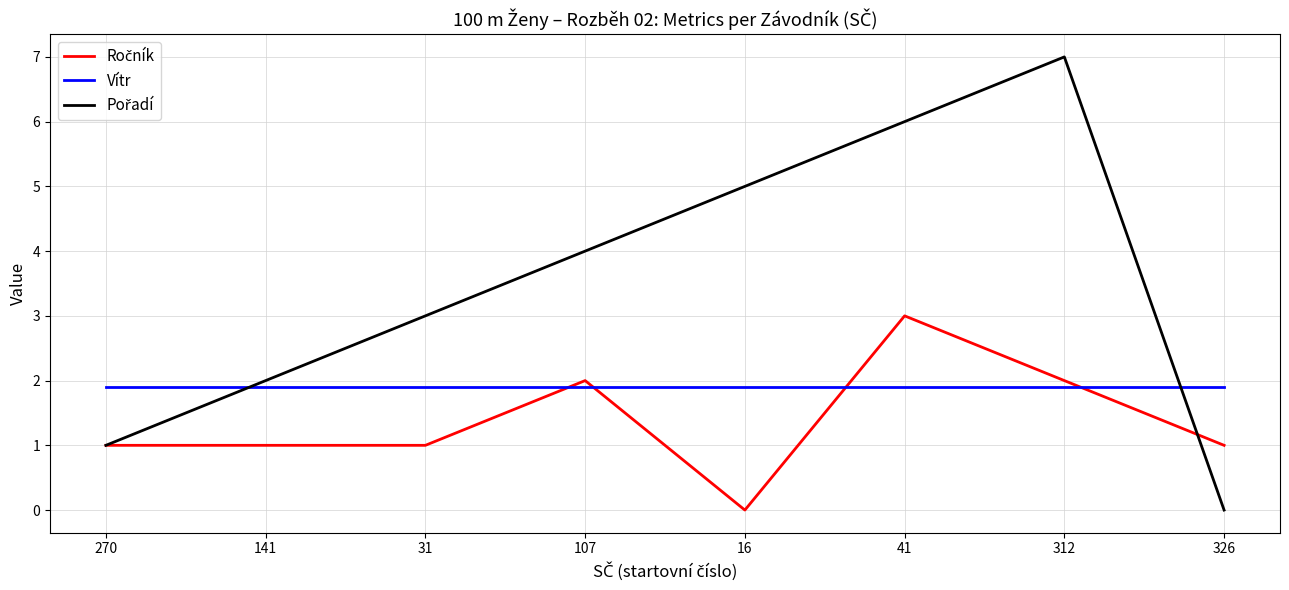

What is the difference between the highest and lowest values at 107?

2.1